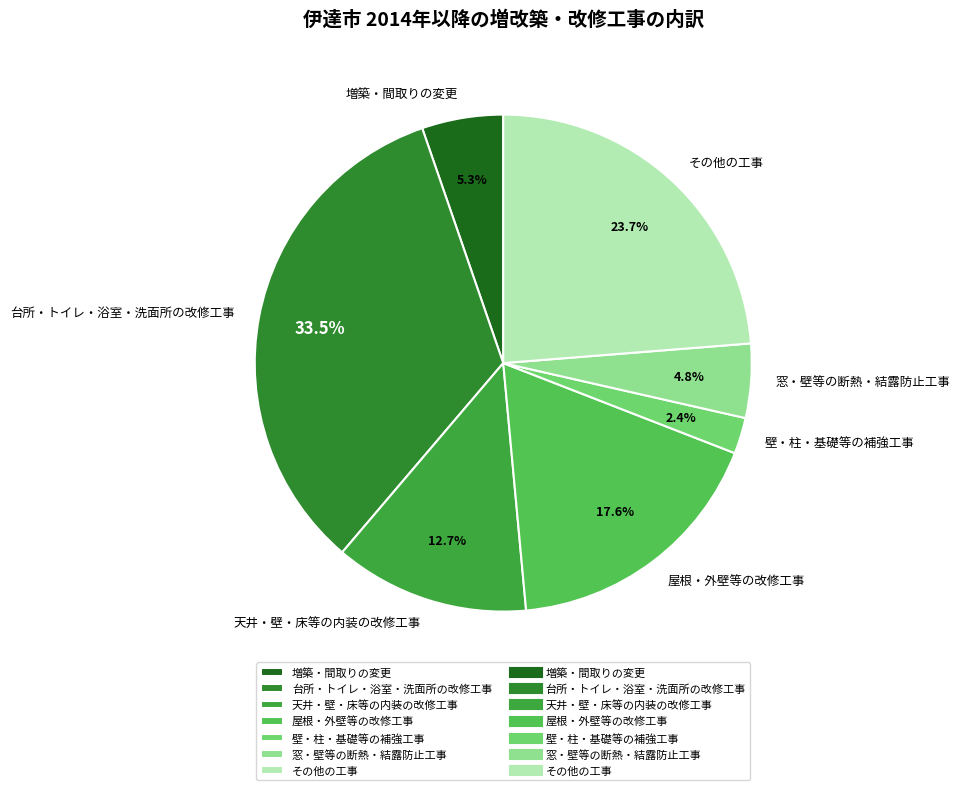

Is there a majority slice in this chart?

No